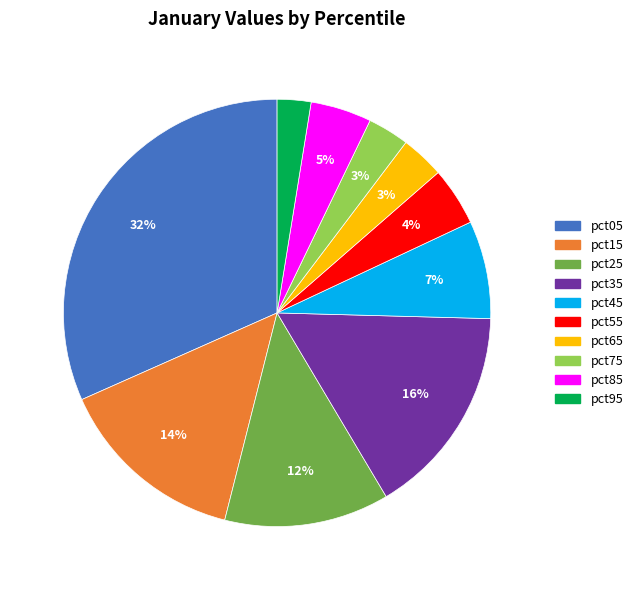

Is it true that pct95 is 9% of the pie?

False